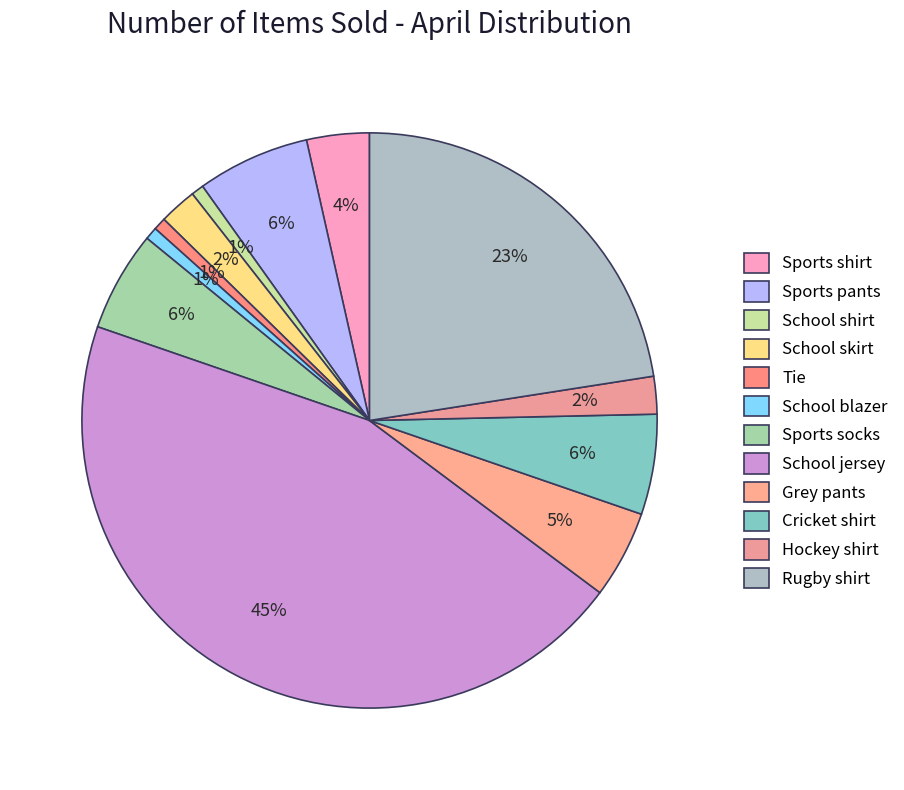

How many slices are in this pie chart?

12